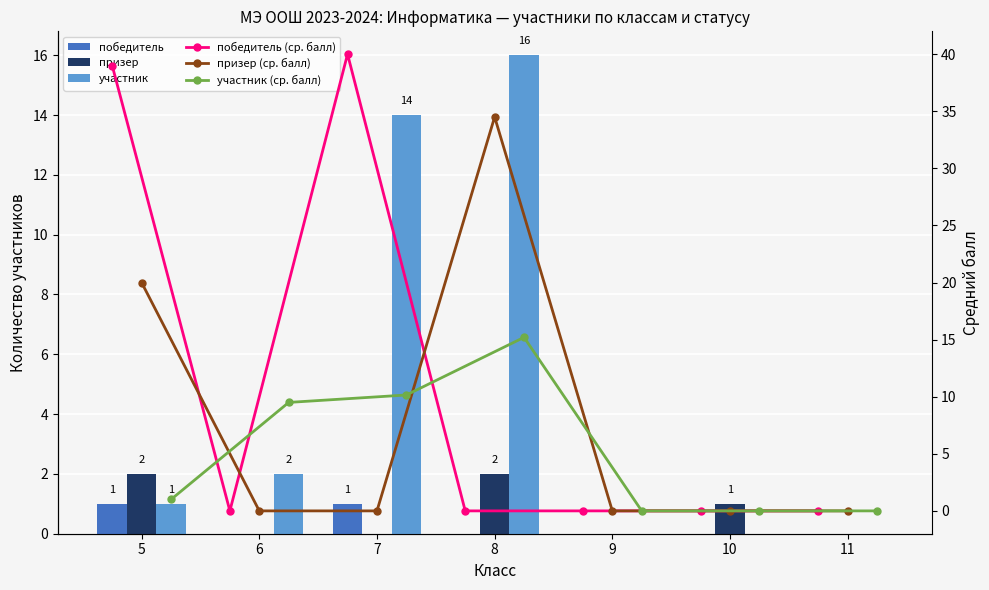

Reading left to right, transcribe all the data shown in this chart.

победитель: 1.0	0.0	1.0	0.0	0.0	0.0	0.0
призер: 2.0	0.0	0.0	2.0	0.0	1.0	0.0
участник: 1.0	2.0	14.0	16.0	0.0	0.0	0.0
победитель (ср. балл): 39.0	0.0	40.0	0.0	0.0	0.0	0.0
призер (ср. балл): 20.0	0.0	0.0	34.5	0.0	0.0	0.0
участник (ср. балл): 1.0	9.5	10.2	15.2	0.0	0.0	0.0